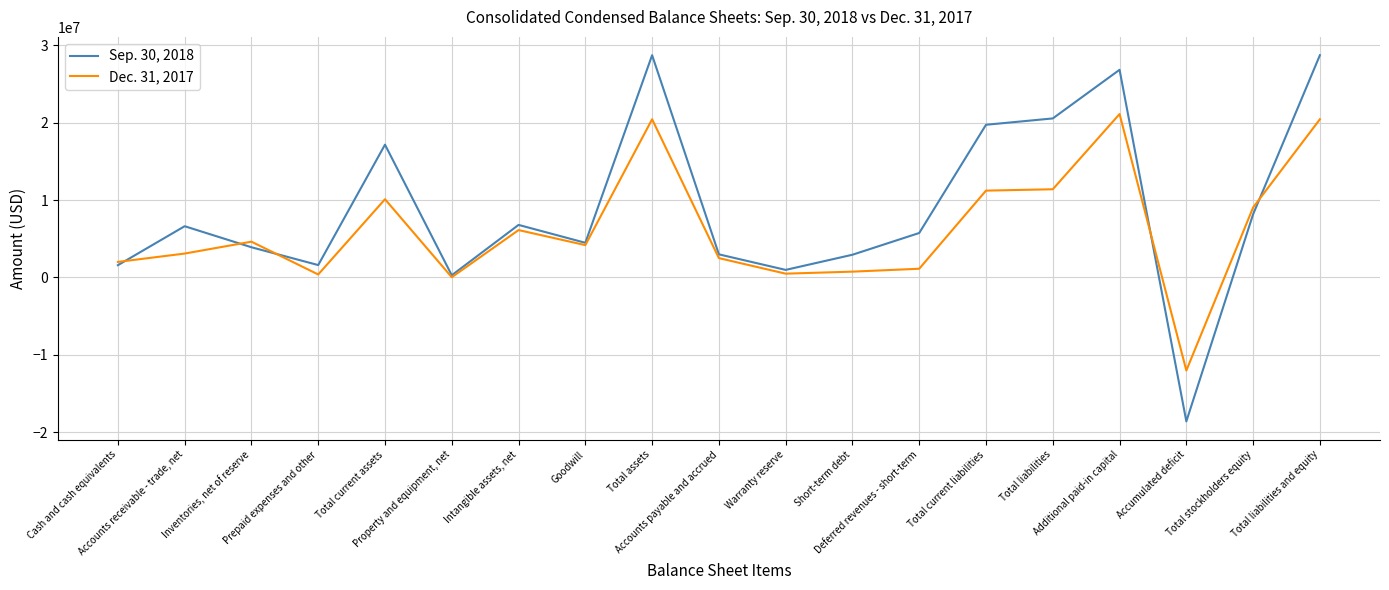

Where do Dec. 31, 2017 and Sep. 30, 2018 first cross each other?

Cash and cash equivalents and Accounts receivable - trade, net